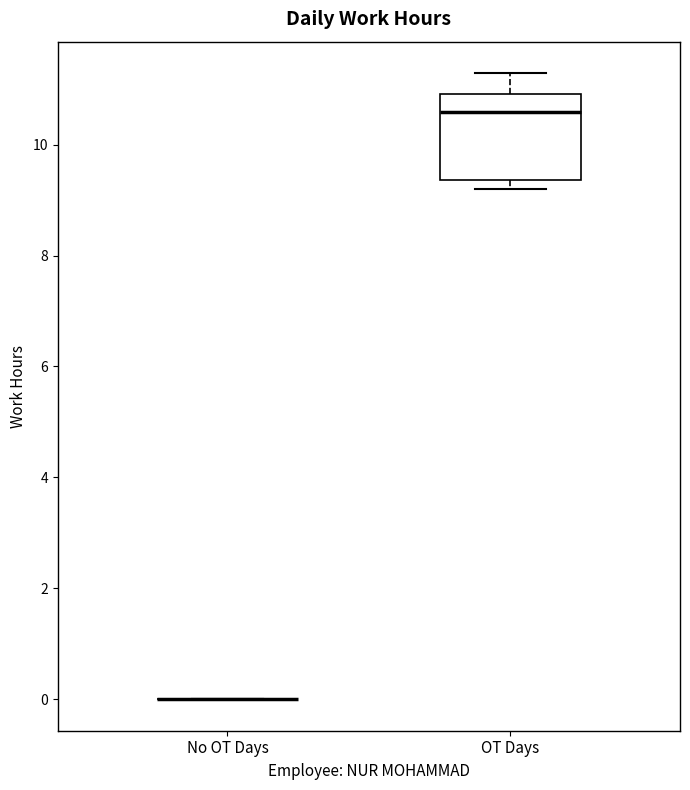

Which box is the tallest, from its lower edge to its upper edge?

OT Days